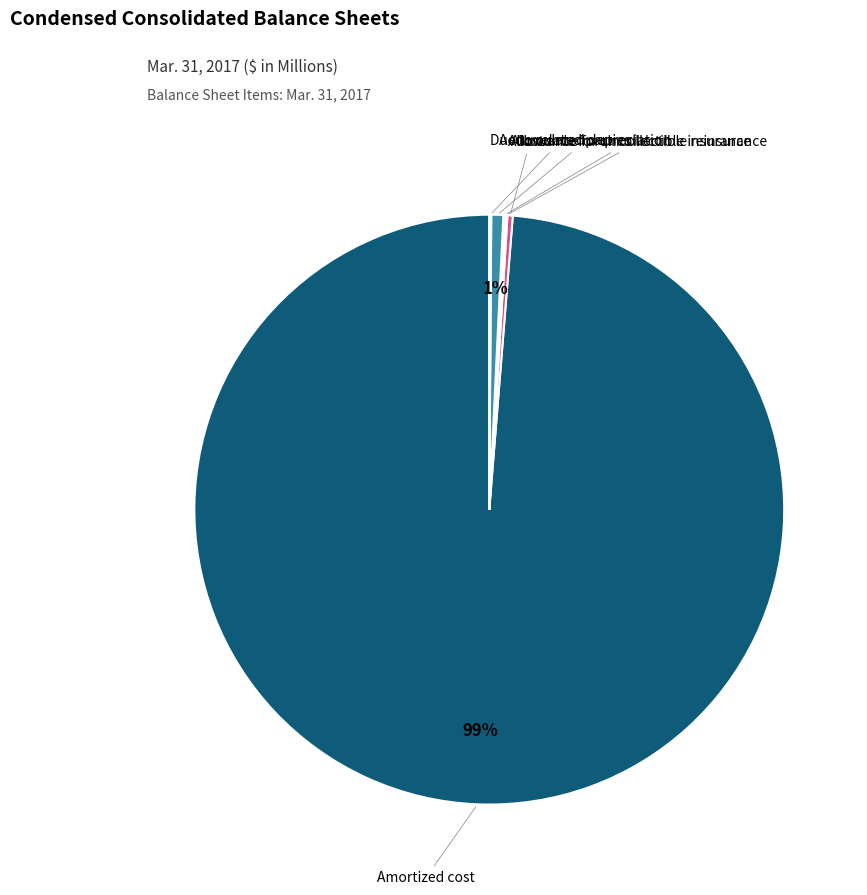

To the nearest percent, what is the average slice percentage?

17%